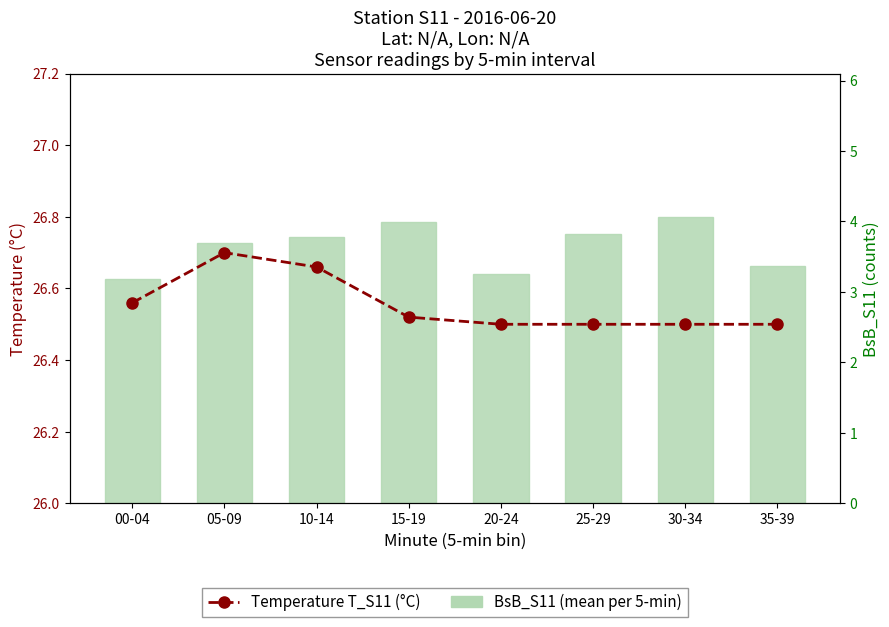

Reading left to right, what are all the values shown in this chart?

Temperature T_S11 (°C): 00-04=26.6	05-09=26.7	10-14=26.7	15-19=26.5	20-24=26.5	25-29=26.5	30-34=26.5	35-39=26.5
BsB_S11 (mean per 5-min): 00-04=3.2	05-09=3.7	10-14=3.8	15-19=4.0	20-24=3.3	25-29=3.8	30-34=4.1	35-39=3.4